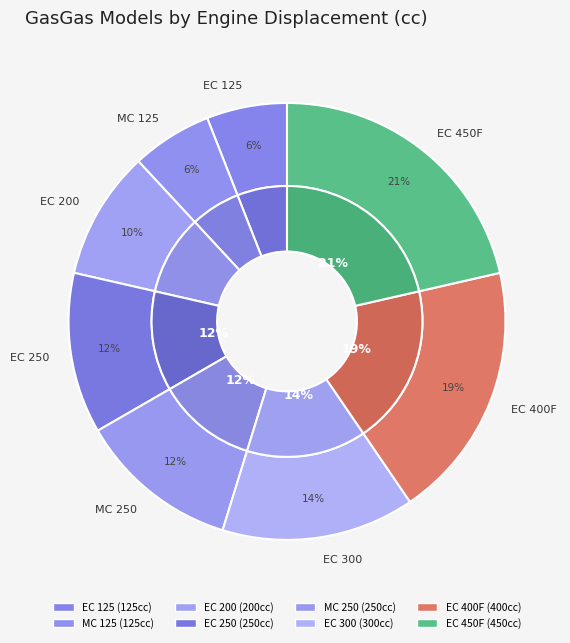

Rank the categories by value from highest to lowest.

EC 450F, EC 400F, EC 300, EC 250, MC 250, EC 200, EC 125, MC 125